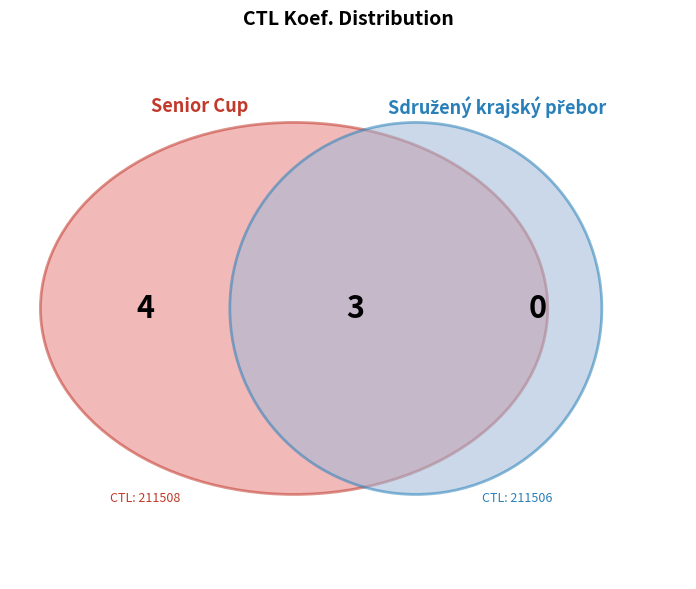

Between 211506 and 211508, which is larger?

211508